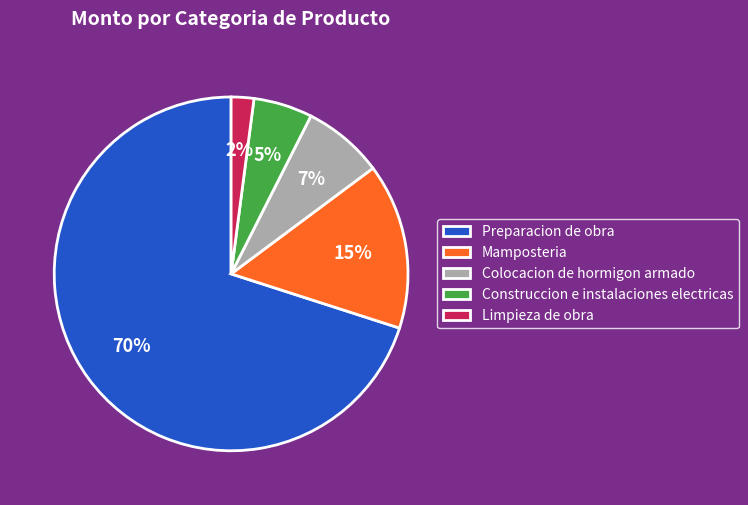

What percentage is the Limpieza de obra slice, to the nearest percent?

2%